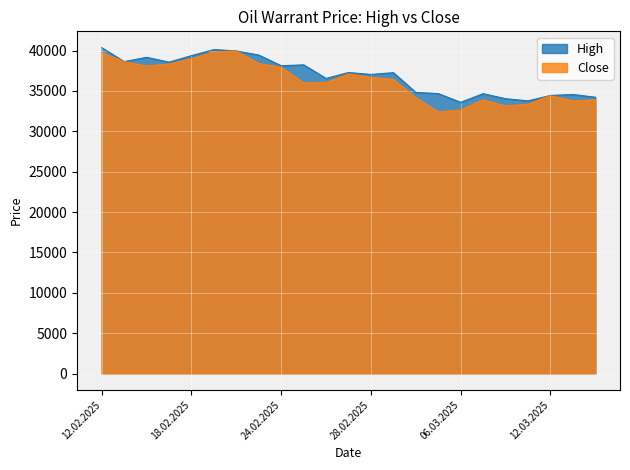

Which has a higher value, 11.03.2025 or 24.02.2025?

24.02.2025